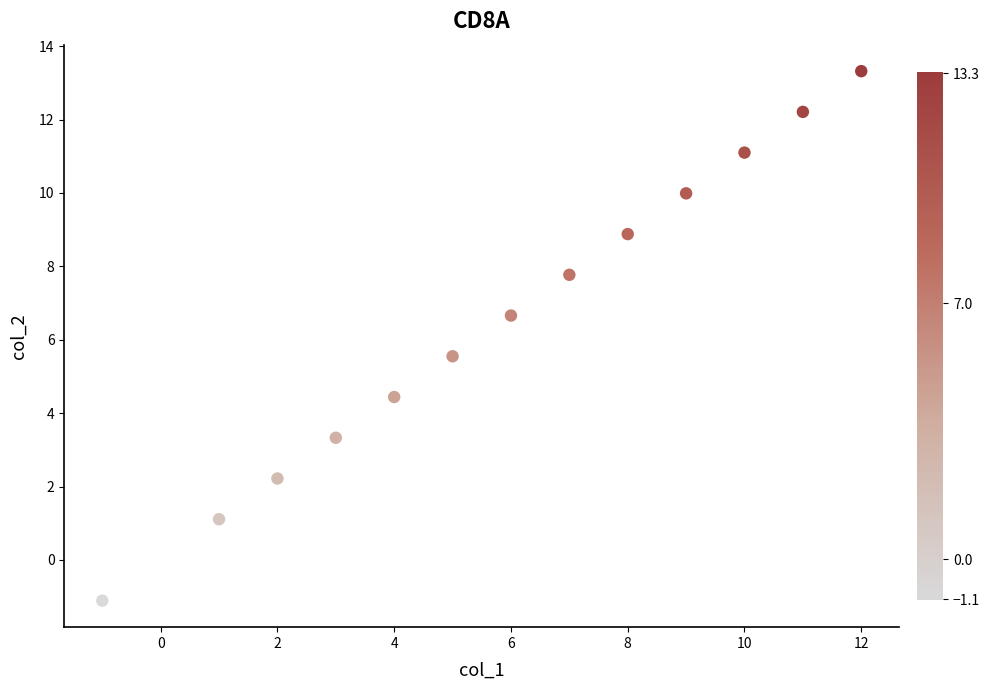

What is the range of Y values (max minus min)?

14.4